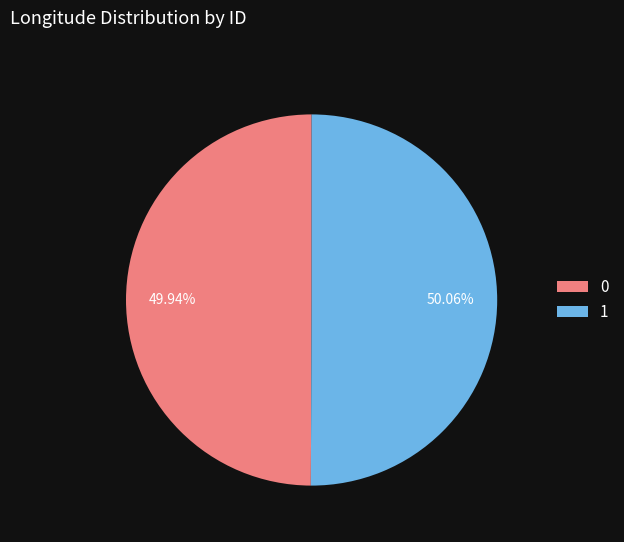

How many segments does this pie chart have?

2